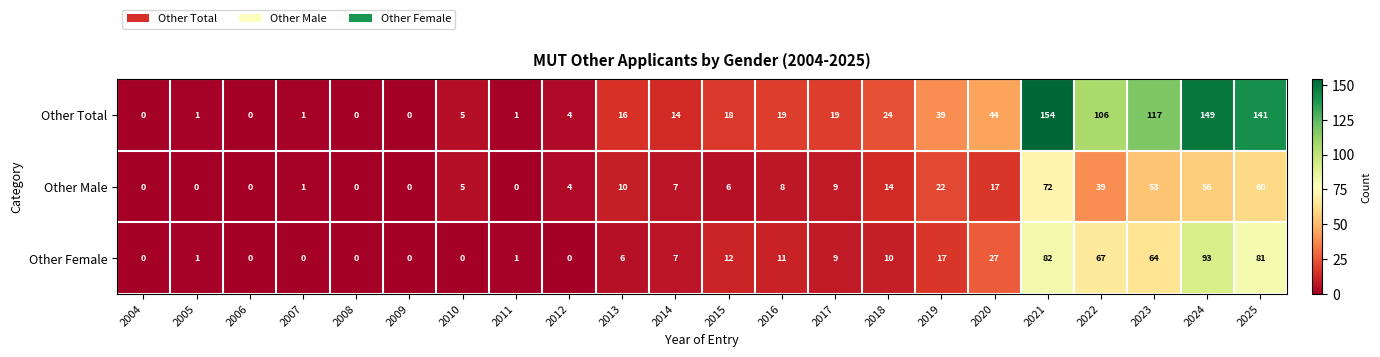

At which label is Other Male closest to 36?

2022